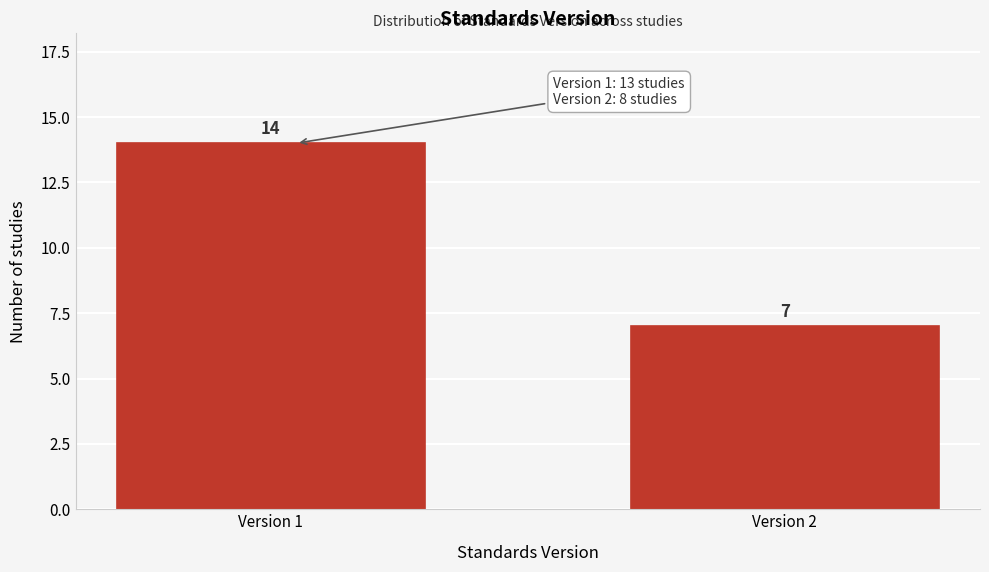

Reading left to right, transcribe all the data shown in this chart.

Version 1=14	Version 2=7